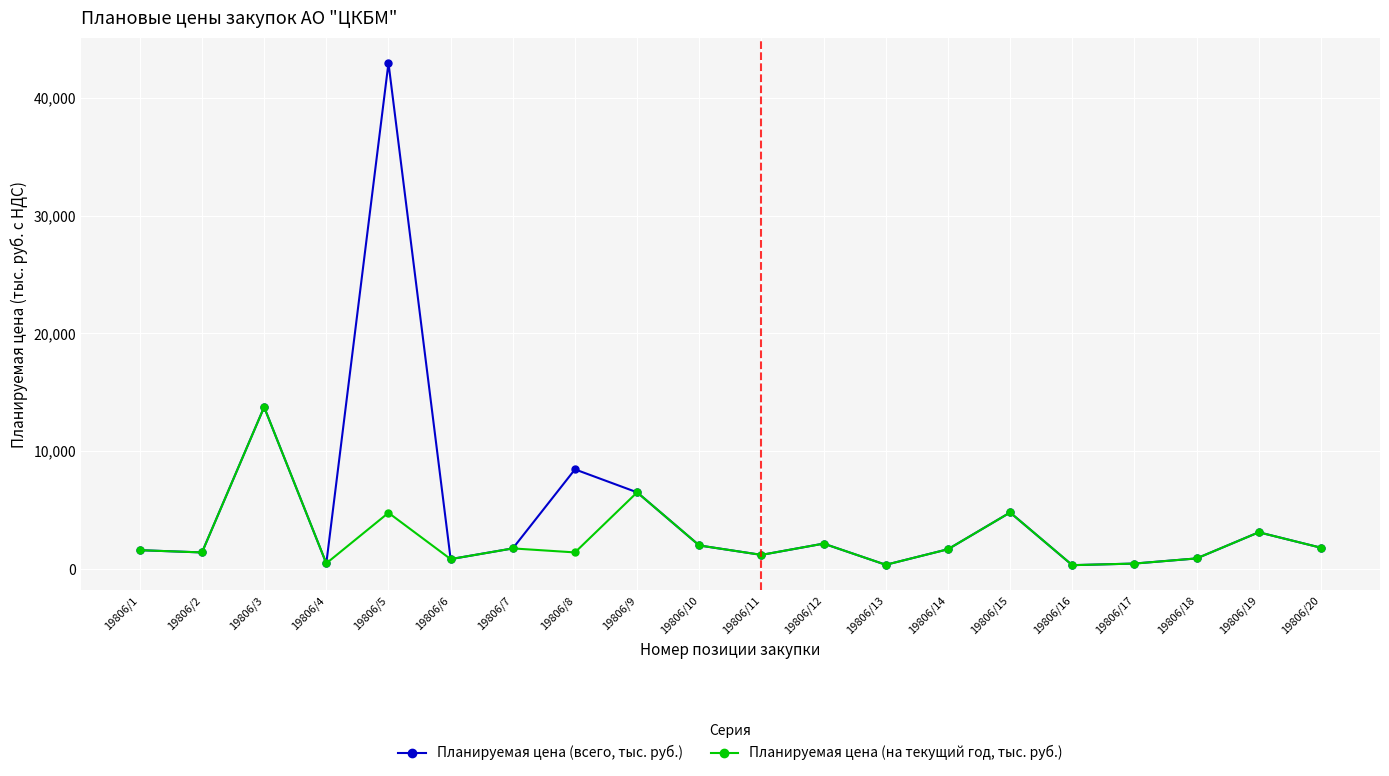

Which series has the largest total across all categories?

Планируемая цена (всего, тыс. руб.)